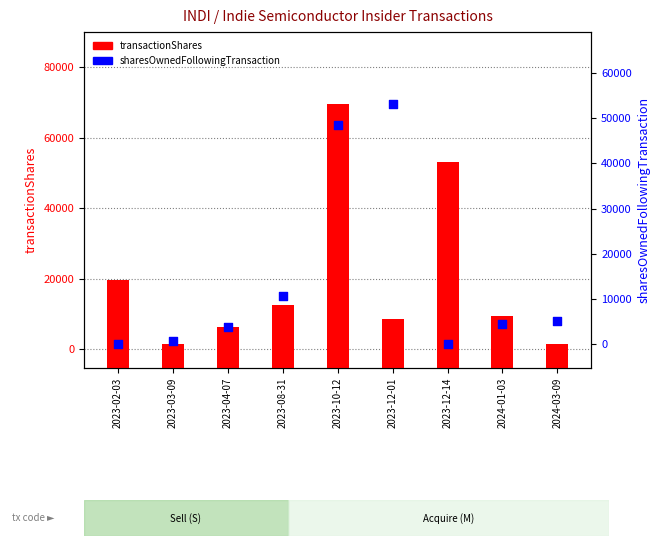

Which series has the largest total across all categories?

transactionShares